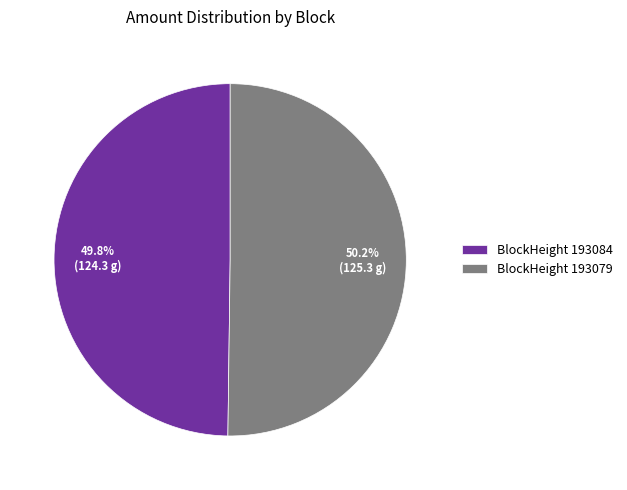

Approximately how many times larger is the value at BlockHeight 193079 compared to BlockHeight 193084?

1.0